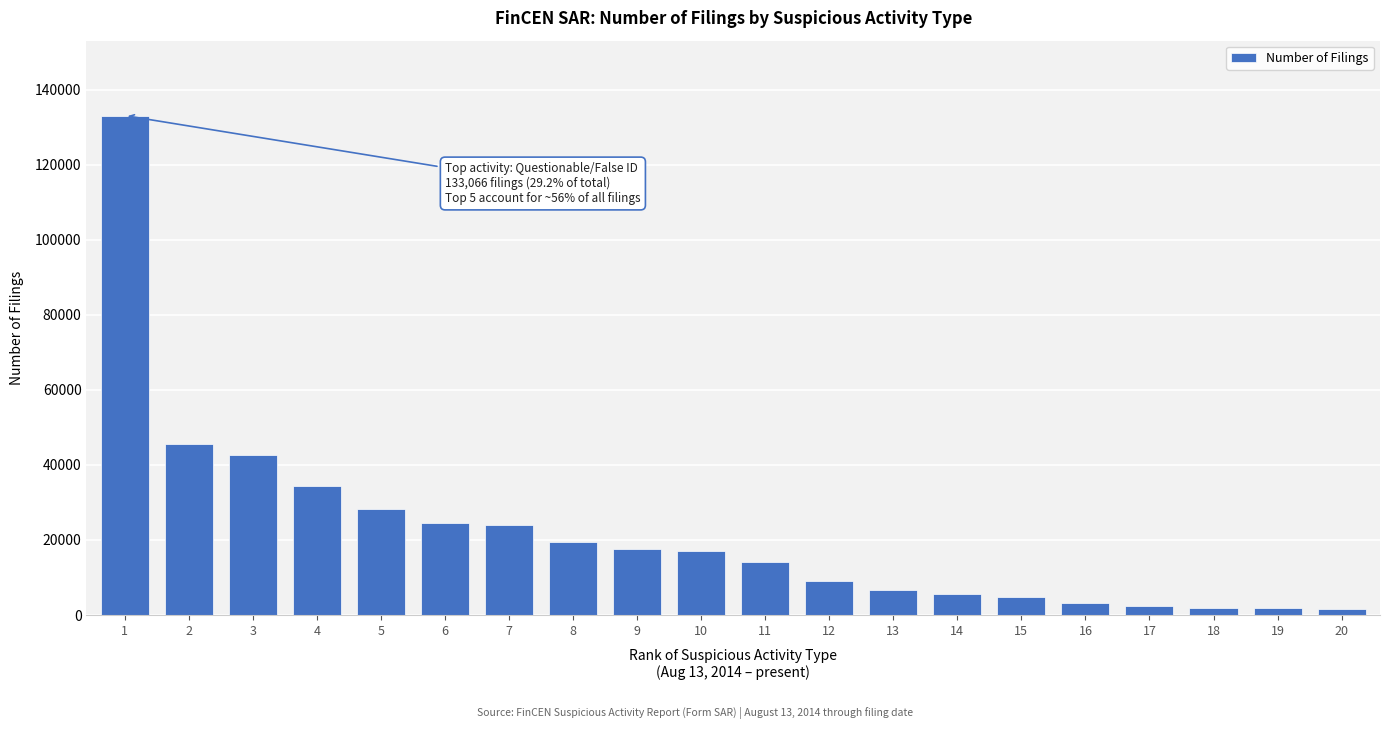

What is the maximum value shown in the chart?

133066